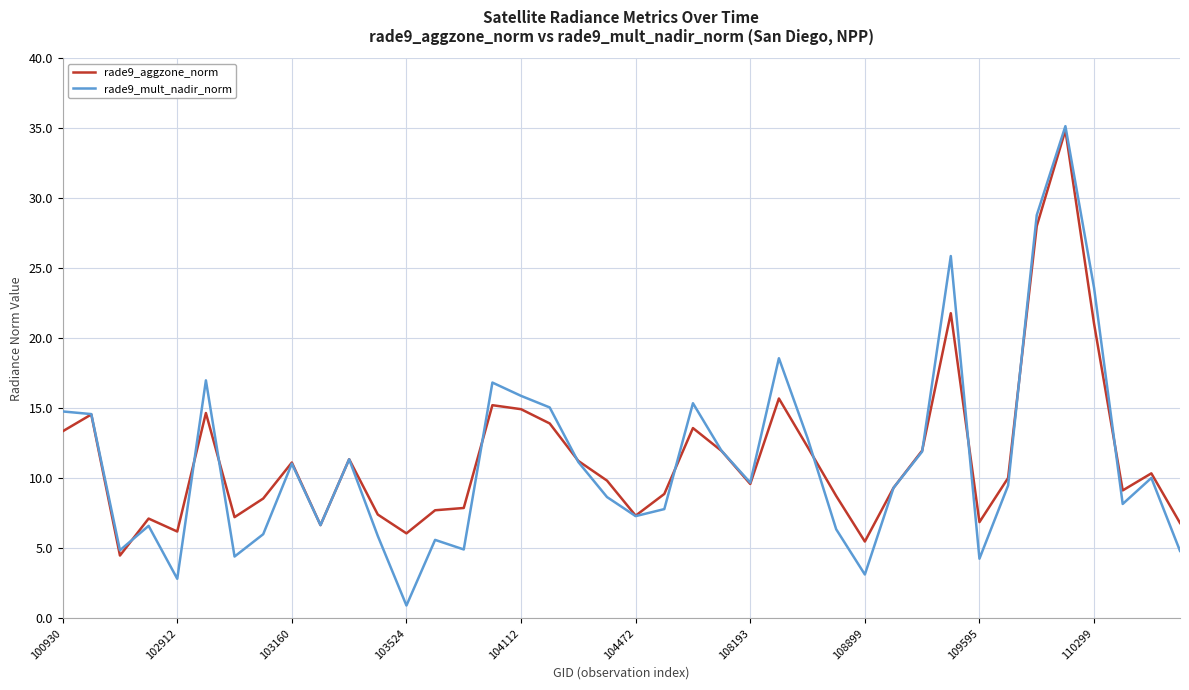

True or false: rade9_mult_nadir_norm and rade9_aggzone_norm cross at least once.

True